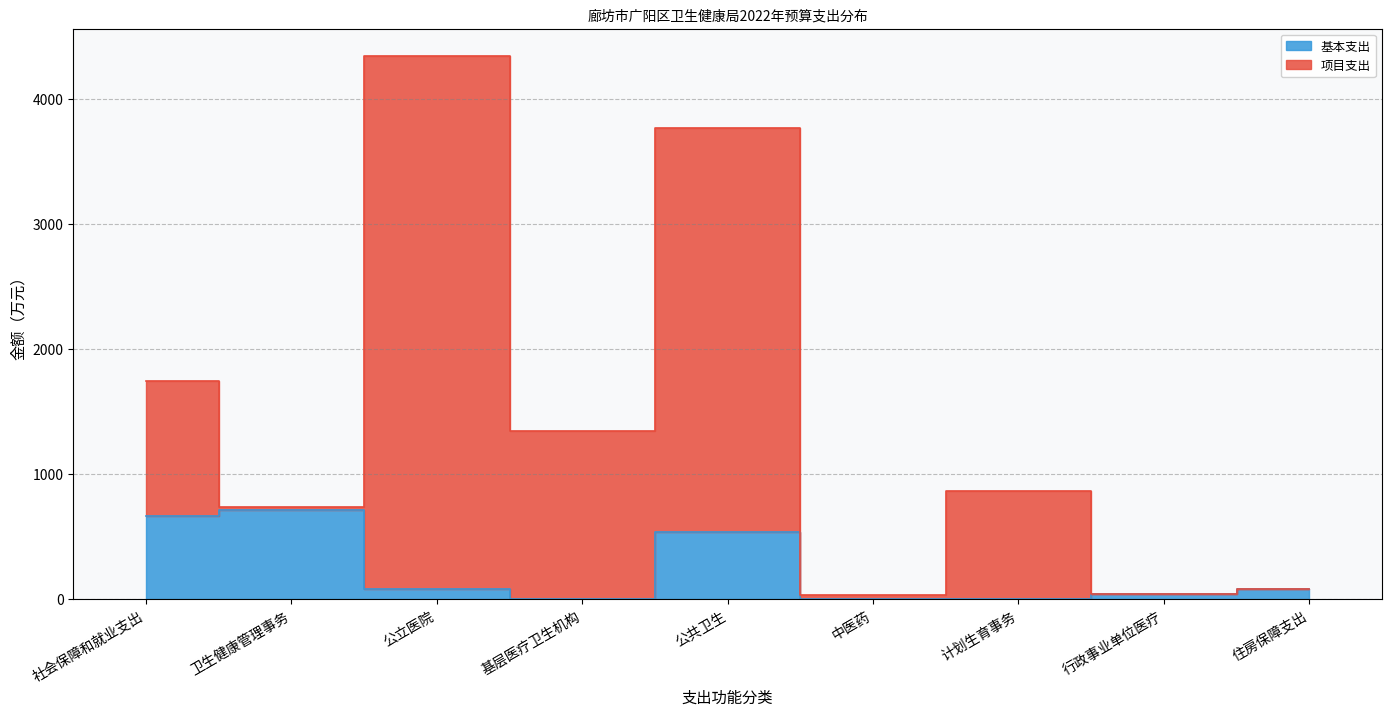

Read the 基本支出 value at 住房保障支出.

85.2